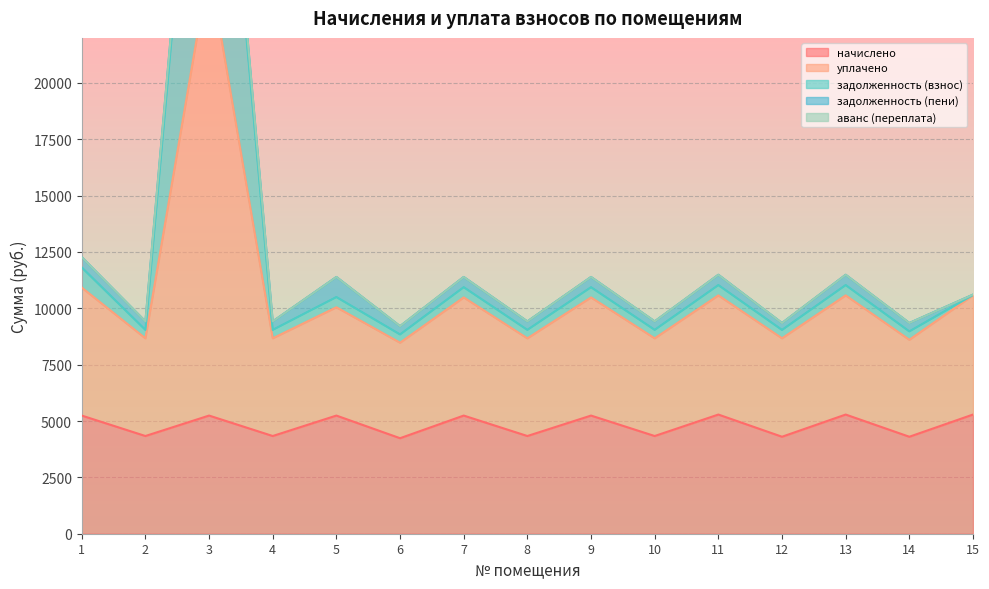

The value of начислено at 11 is 1684.2. True or false?

False